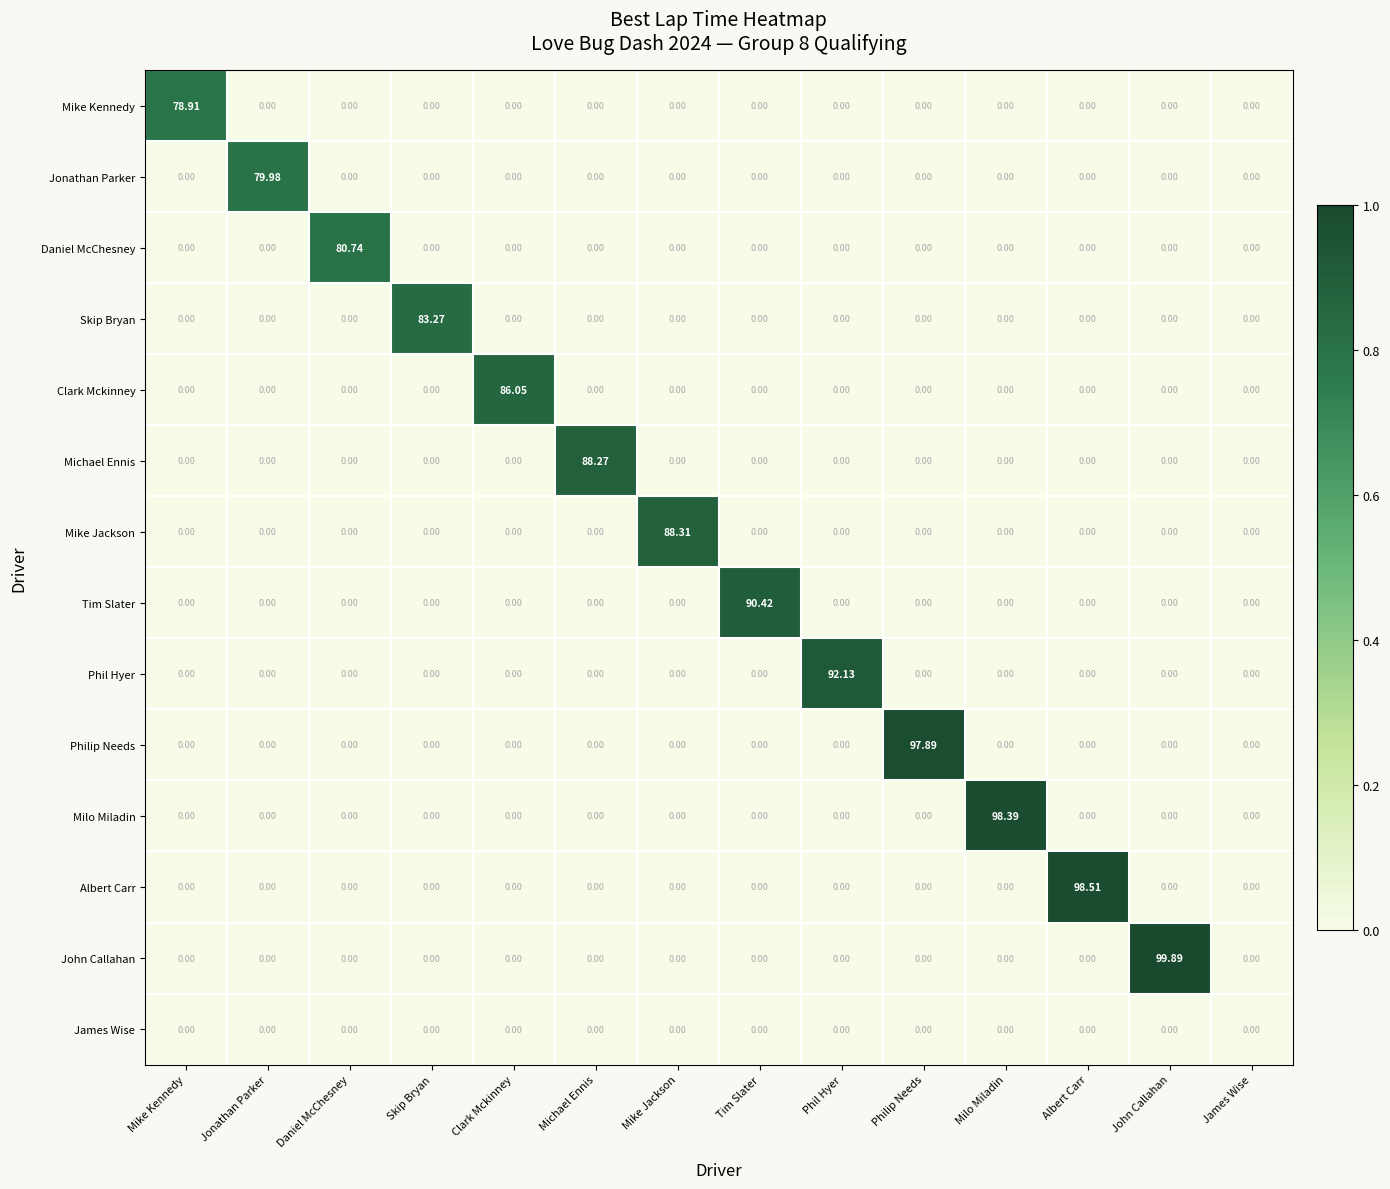

How many series are shown in this chart?

14